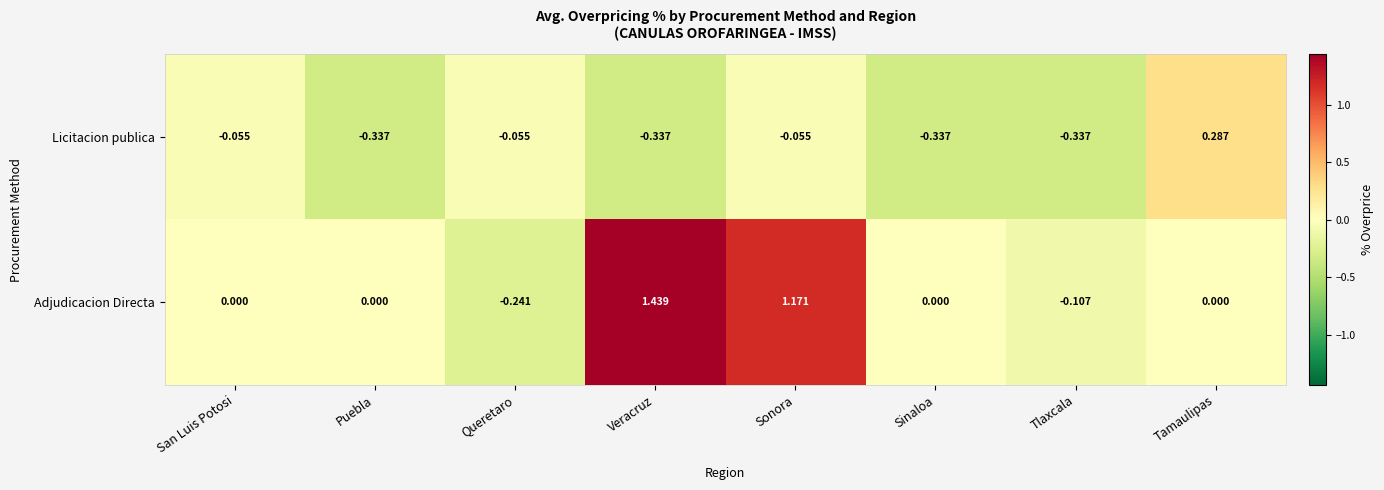

At which label does Adjudicacion Directa reach its minimum?

Queretaro